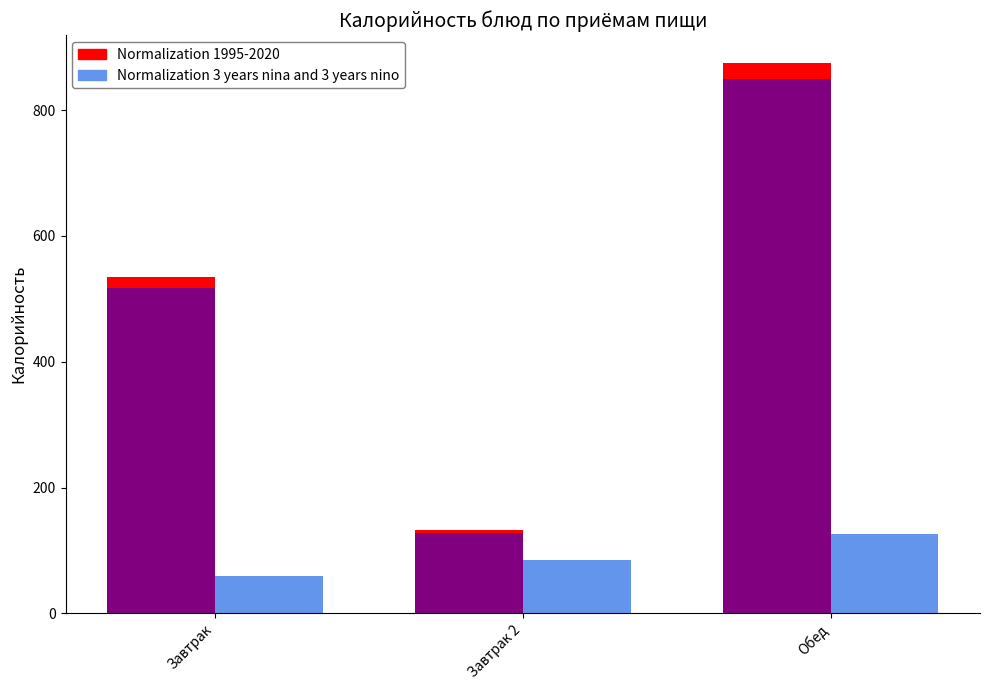

Reading left to right, transcribe all the data shown in this chart.

Normalization 1995-2020: Завтрак=534.0	Завтрак 2=132.0	Обед=875.6
Normalization 3 years nina and 3 years nino: Завтрак=60.0	Завтрак 2=85.0	Обед=126.7